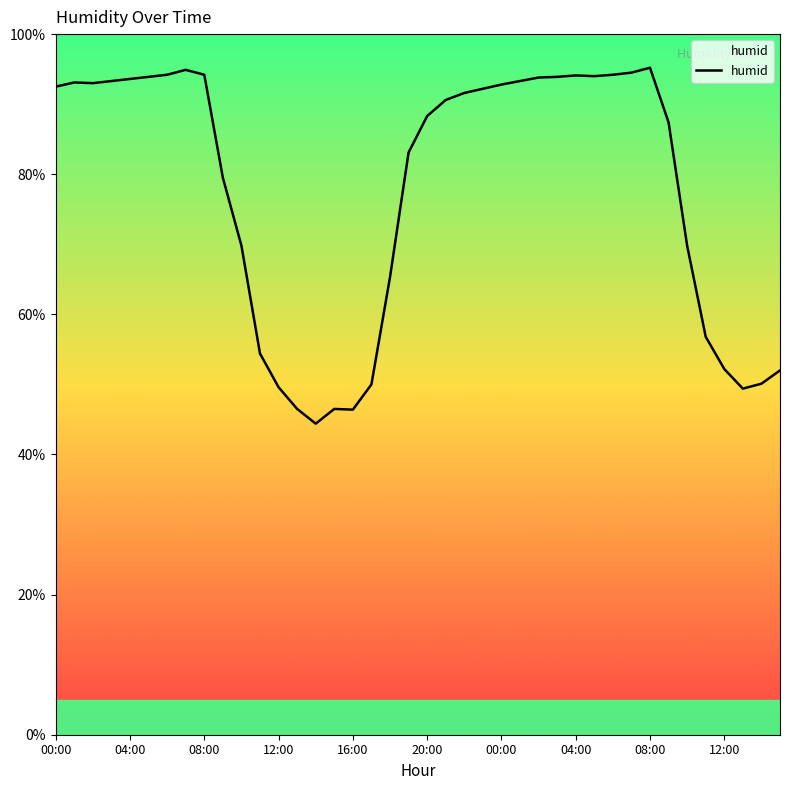

What is the difference between the maximum and minimum values?

50.8